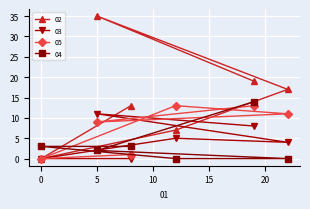

Reading left to right, transcribe all the data shown in this chart.

02: 13	0	7	17	35	19
03: 0	0	5	4	11	8
05: 1	0	13	11	9	13
04: 3	3	0	0	2	14